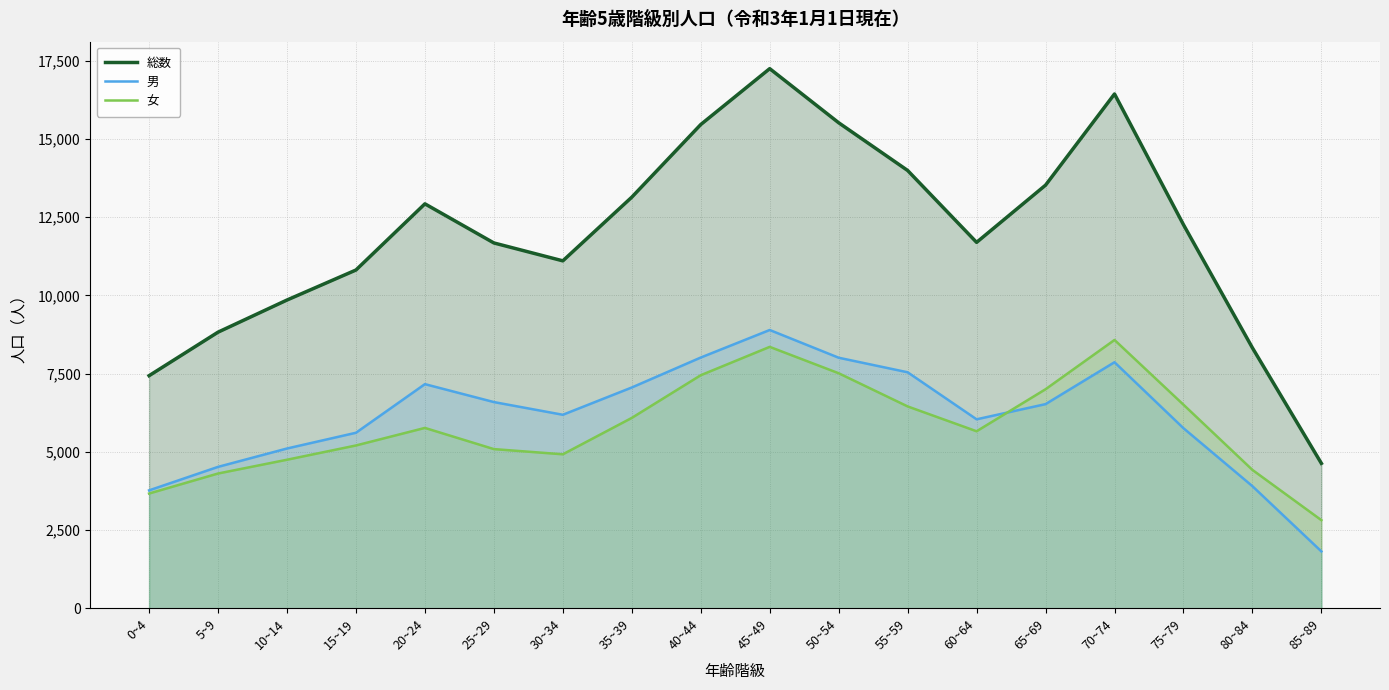

What is the label of the 11th point from the left?

50~54